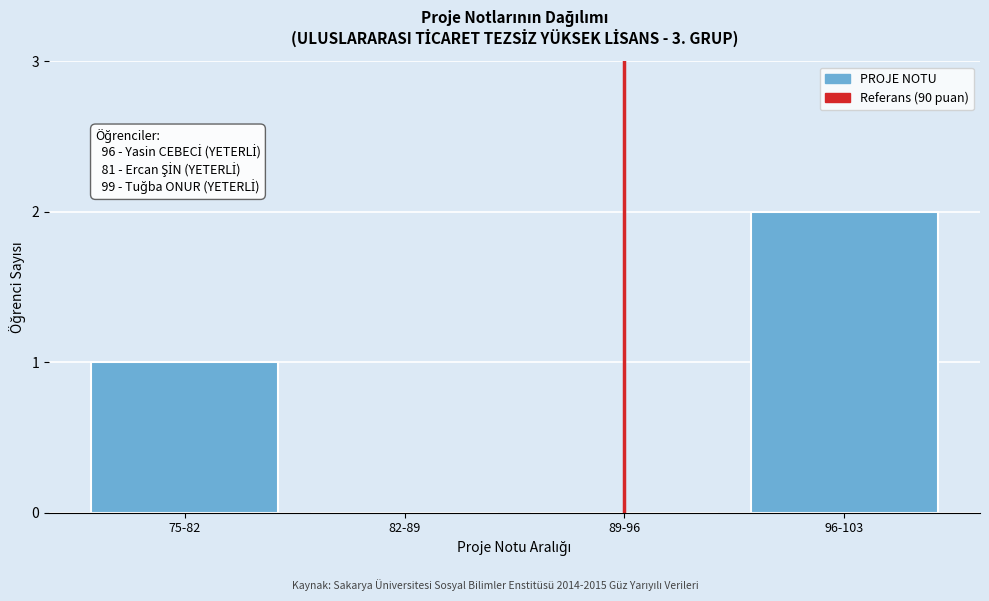

Reading left to right, list all the values displayed in this chart.

75-82=1	82-89=0	89-96=0	96-103=2